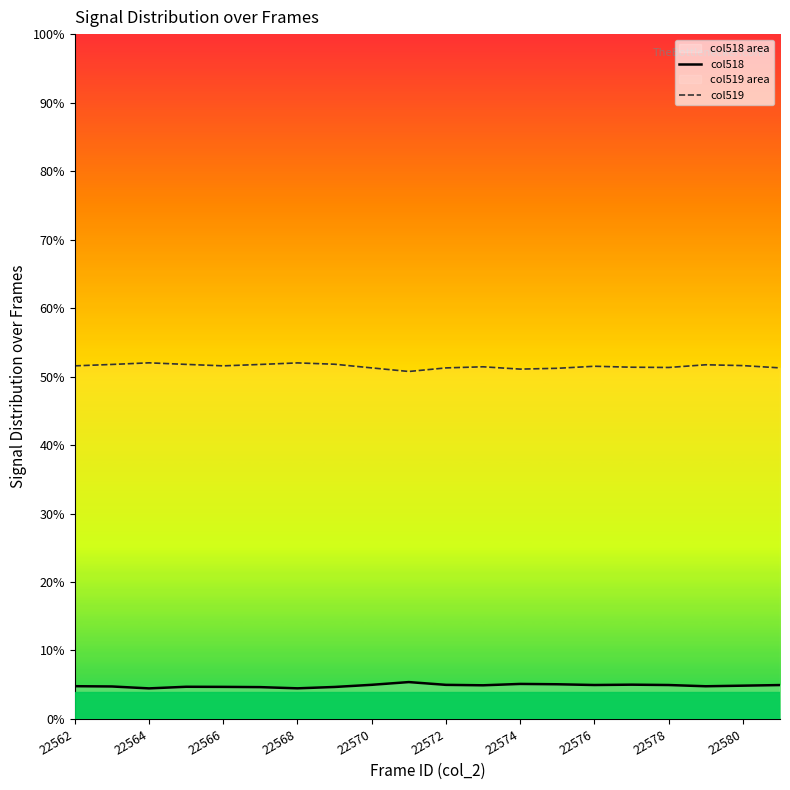

What is the maximum value shown in the chart?

52.0